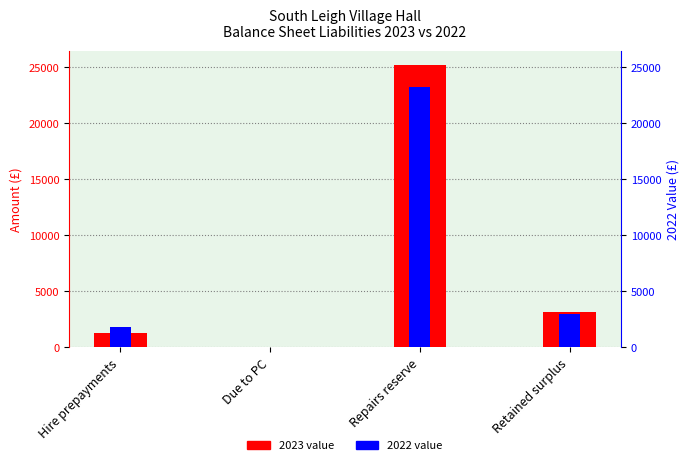

Between Hire prepayments and Due to PC, which series saw the biggest shift?

2022